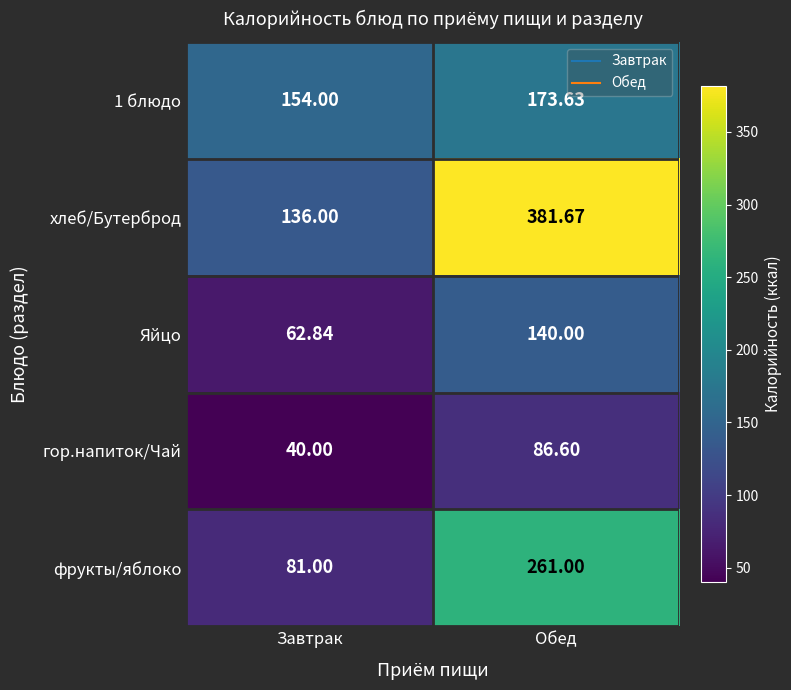

Is the value of 1 блюдо at Обед greater than the value of гор.напиток/Чай at Завтрак?

Yes